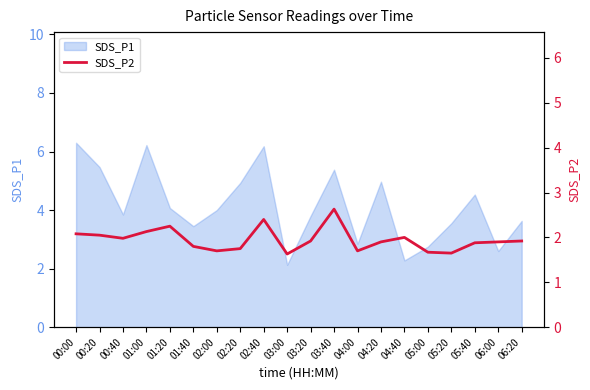

What is the minimum value for SDS_P1?

2.1